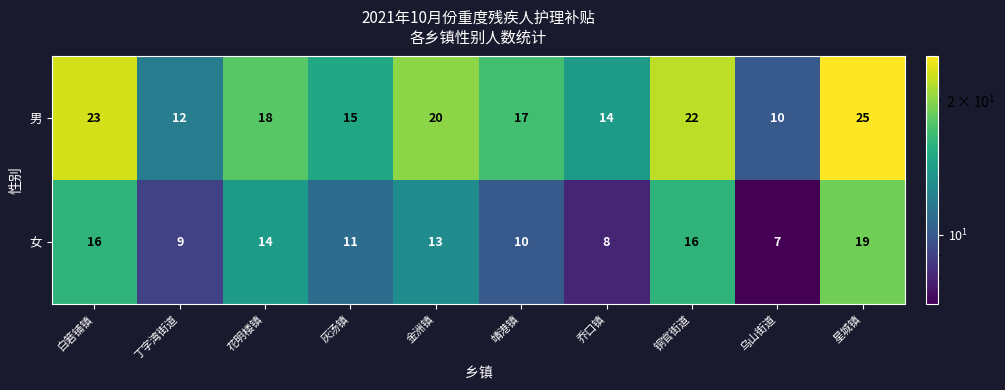

At 星城镇, list the series in order from largest to smallest.

男, 女